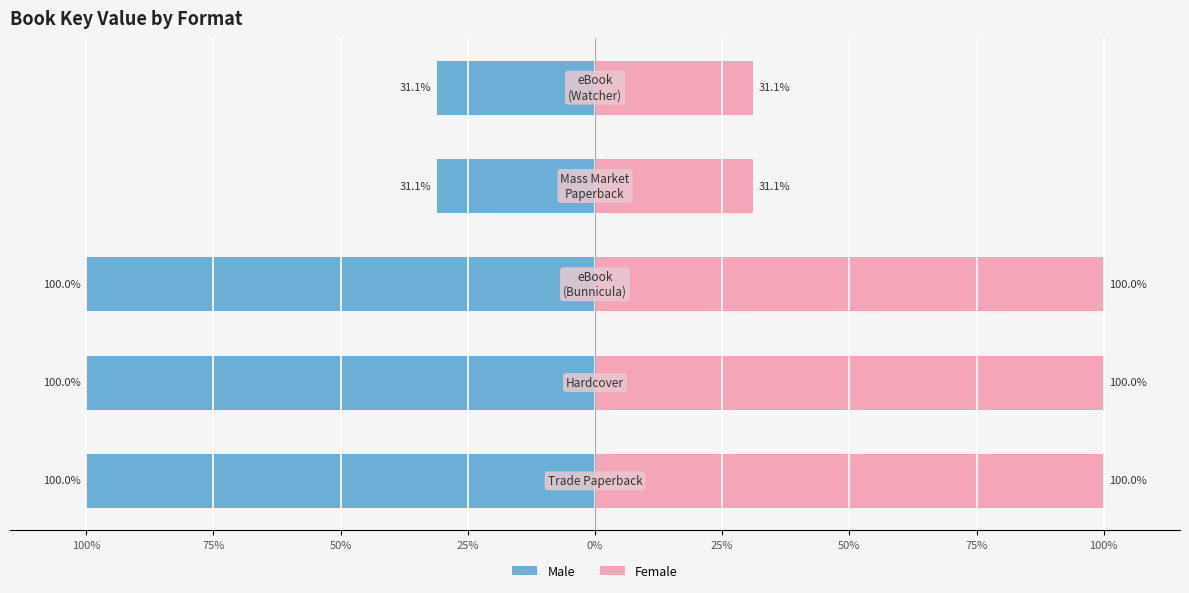

Rank the series at 25% from highest to lowest value.

Female, Male